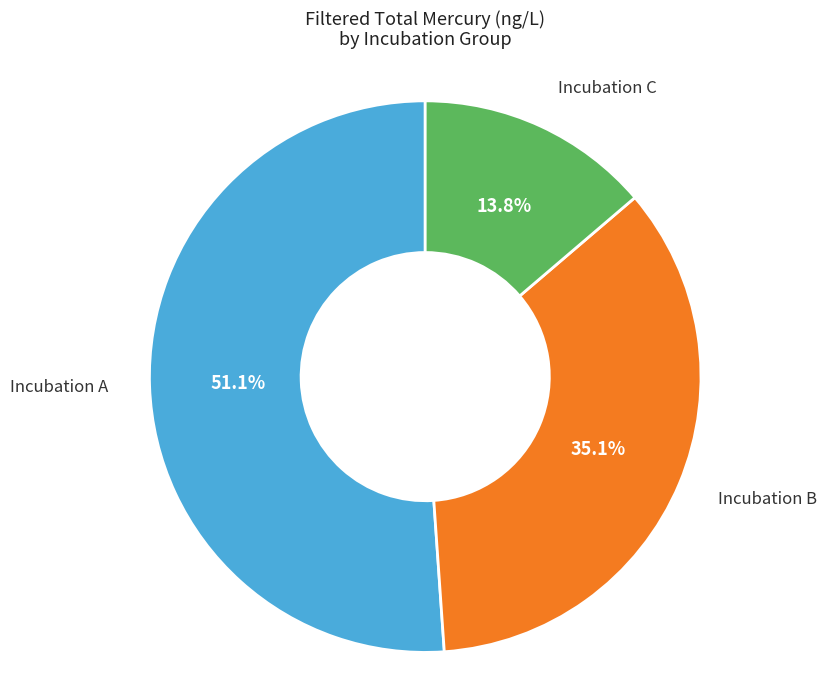

Does any single category account for the majority?

Yes